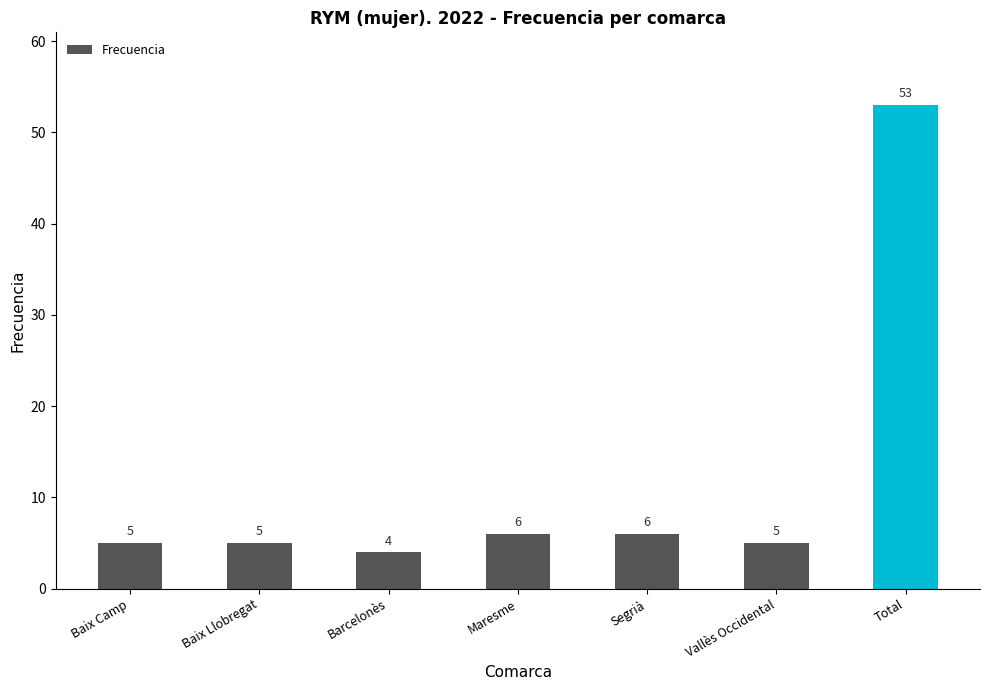

What value does the data have at Barcelonès, to the nearest 5?

5